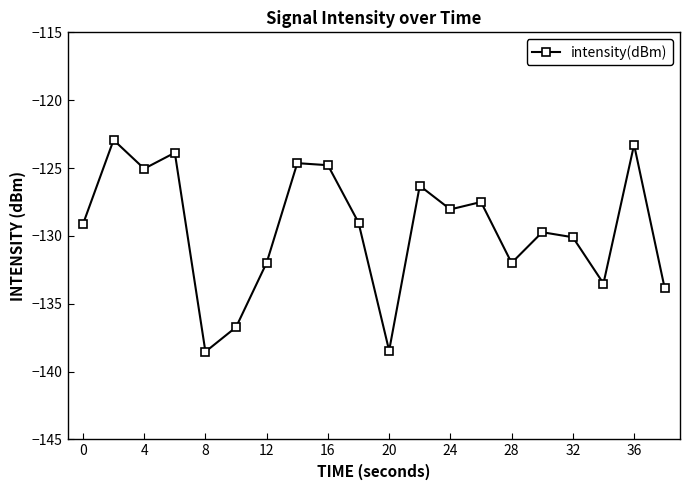

What is the average value?

-129.5